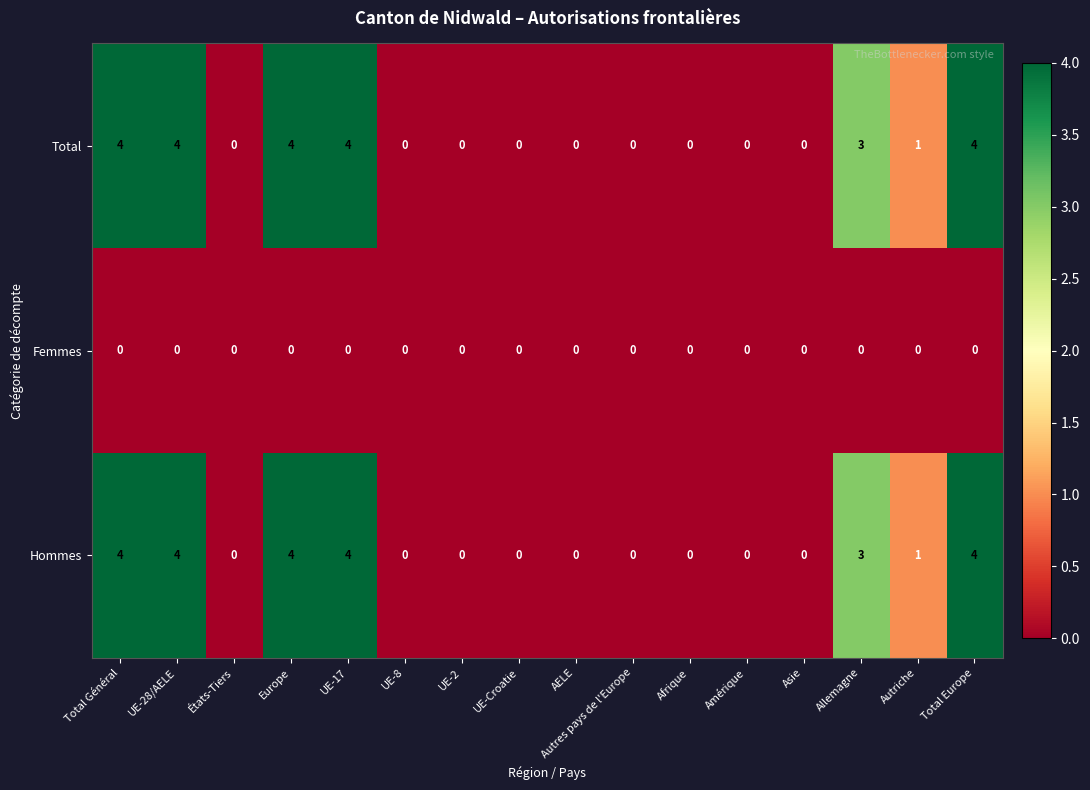

How many Hommes values are between 0 and 4?

16